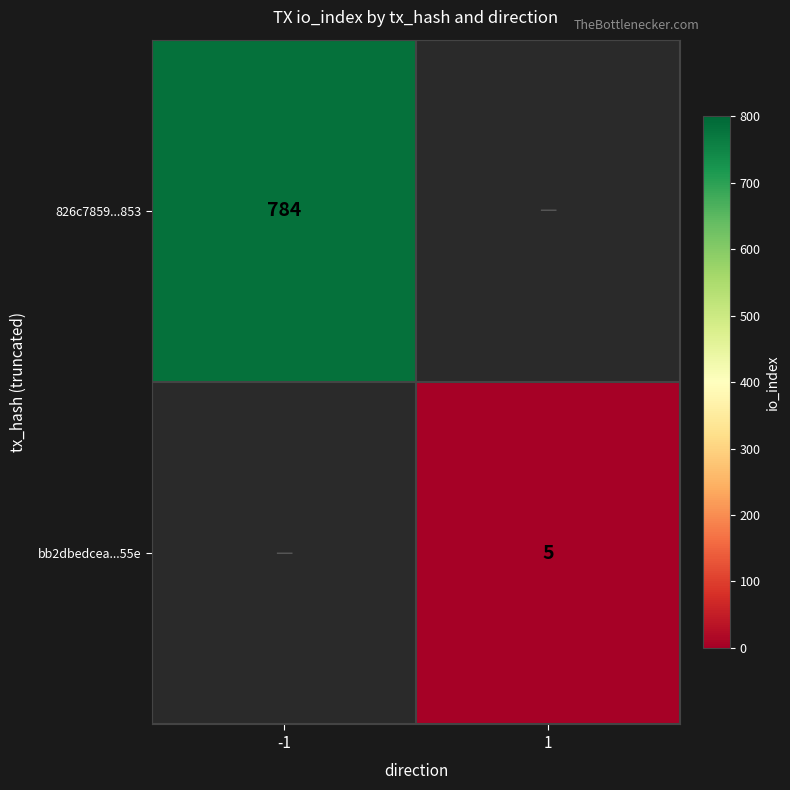

Which has a higher value, -1 or 1?

-1